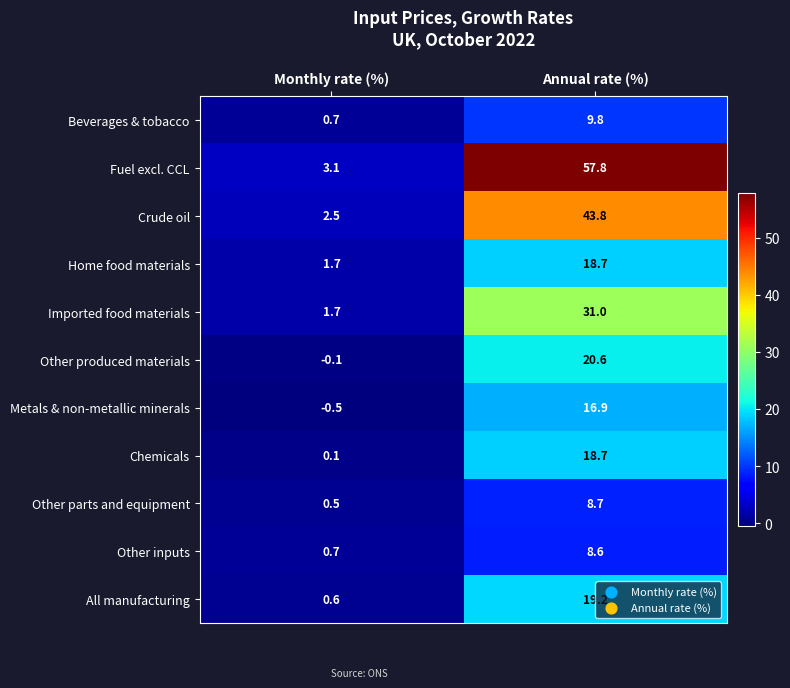

What is the greatest value displayed?

57.8